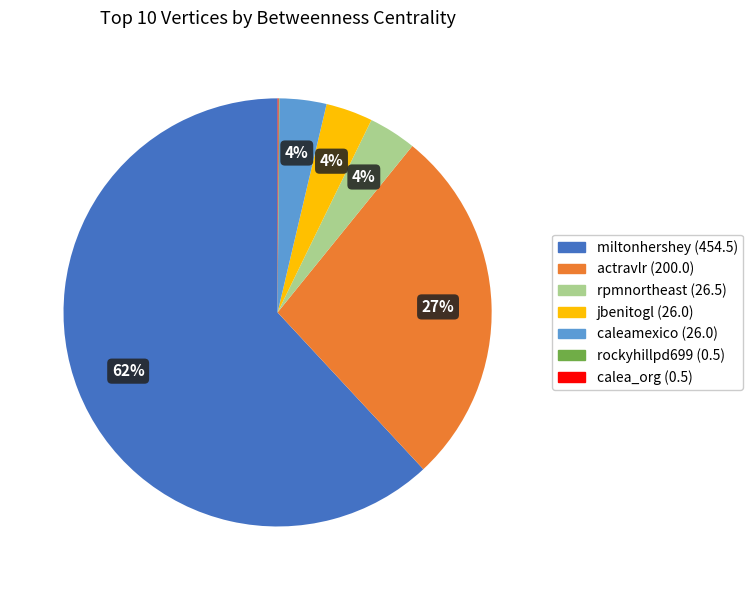

What is the ratio of the value at jbenitogl to the value at rpmnortheast?

1.0